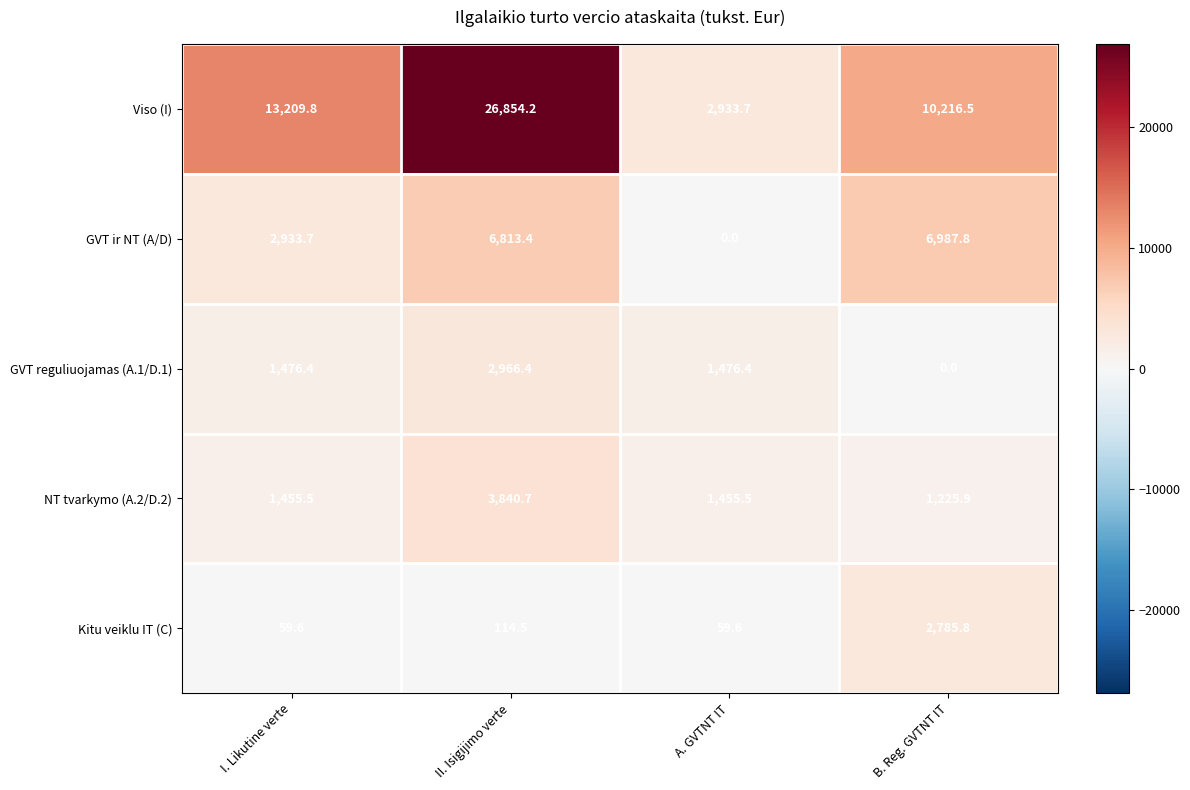

Where does the GVT reguliuojamas (A.1/D.1) series first go above 1476?

I. Likutine verte